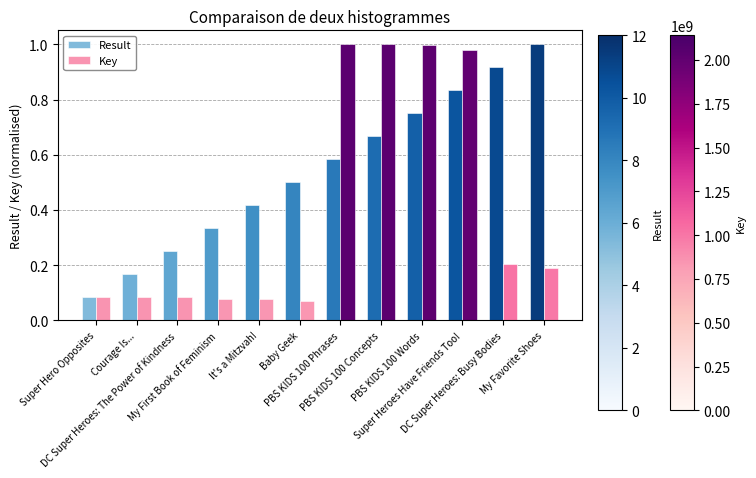

Which series has the largest total across all categories?

Result